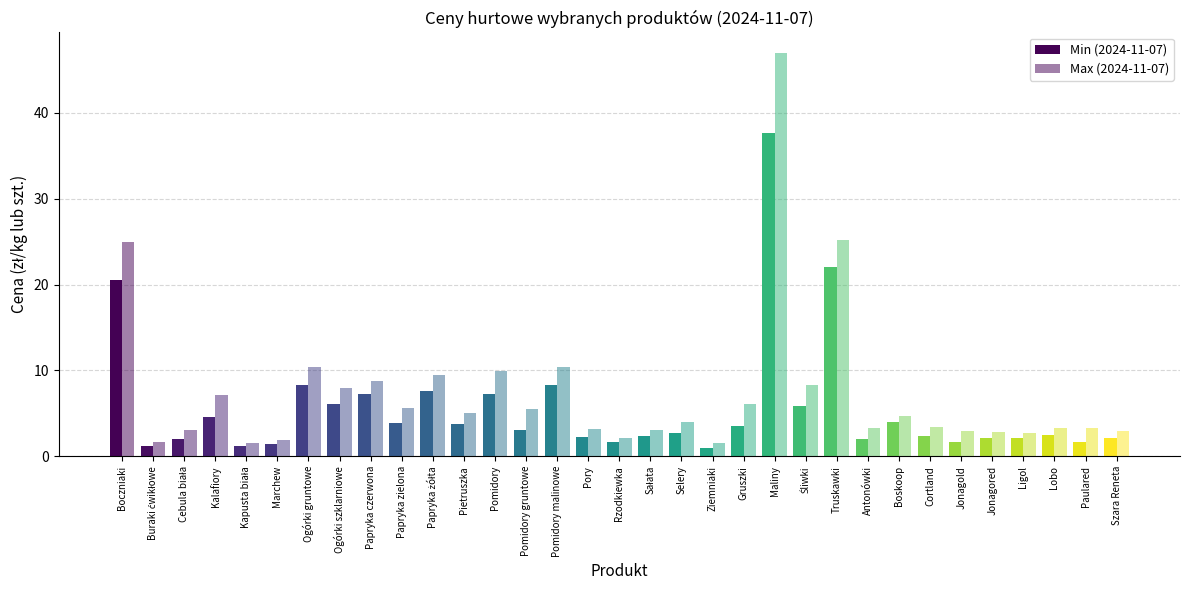

How many data points in Max (2024-11-07) are less than 4?

16